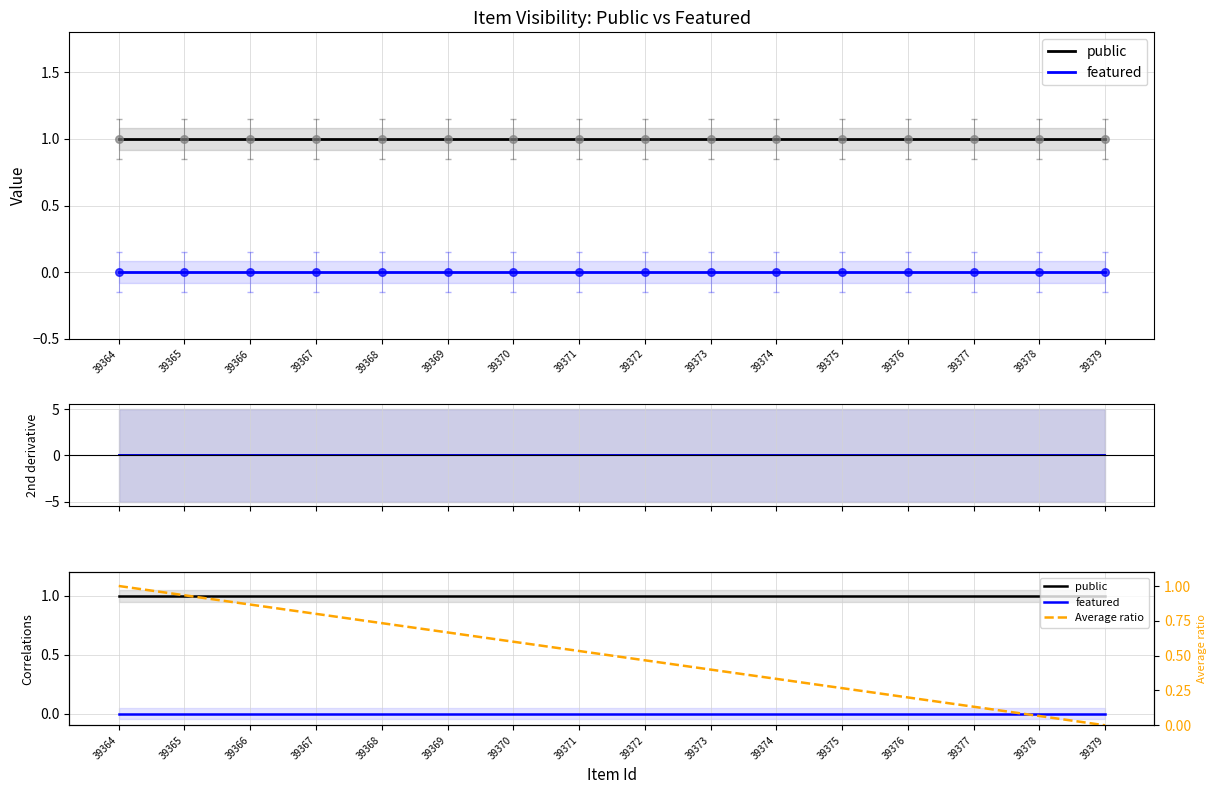

Which series contains the highest Y value?

public